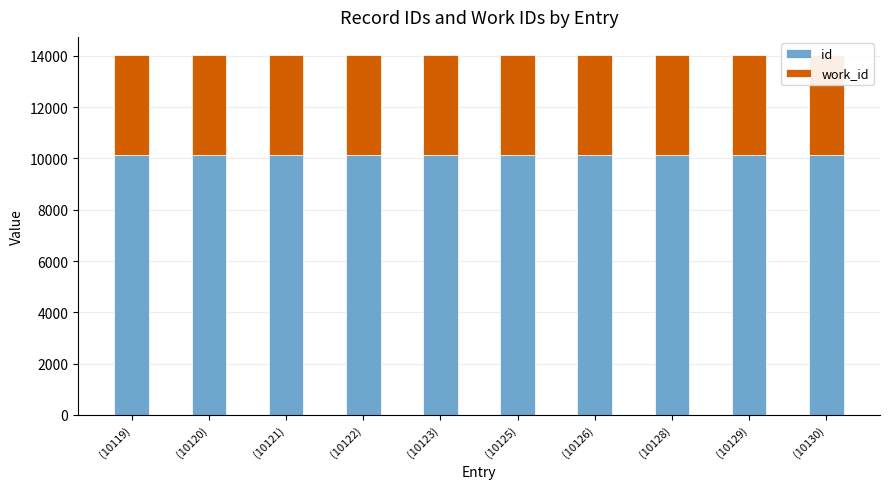

Reading left to right, list all the values displayed in this chart.

id: 10119	10120	10121	10122	10123	10125	10126	10128	10129	10130
work_id: 3911	3911	3911	3911	3911	3911	3911	3911	3911	3911